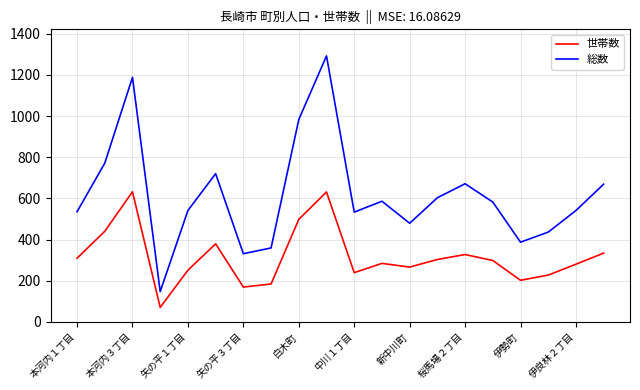

At how many categories does at least one series exceed 685?

5